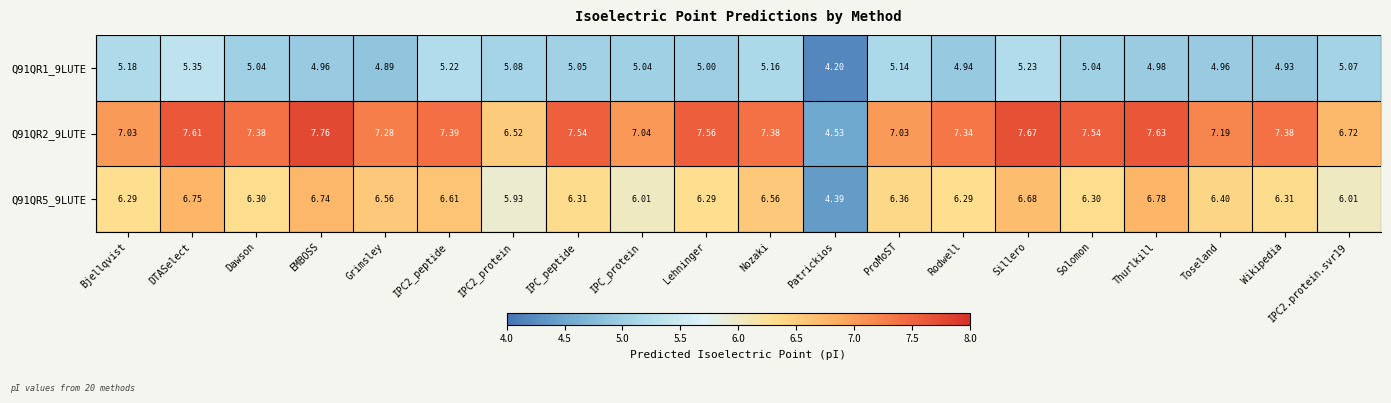

At which label does Q91QR1_9LUTE first exceed 5?

Bjellqvist